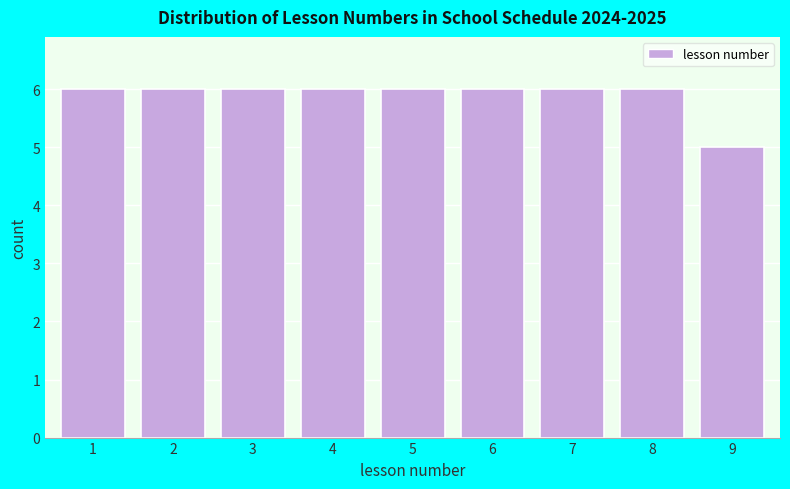

Reading left to right, what are all the values shown in this chart?

6	6	6	6	6	6	6	6	5